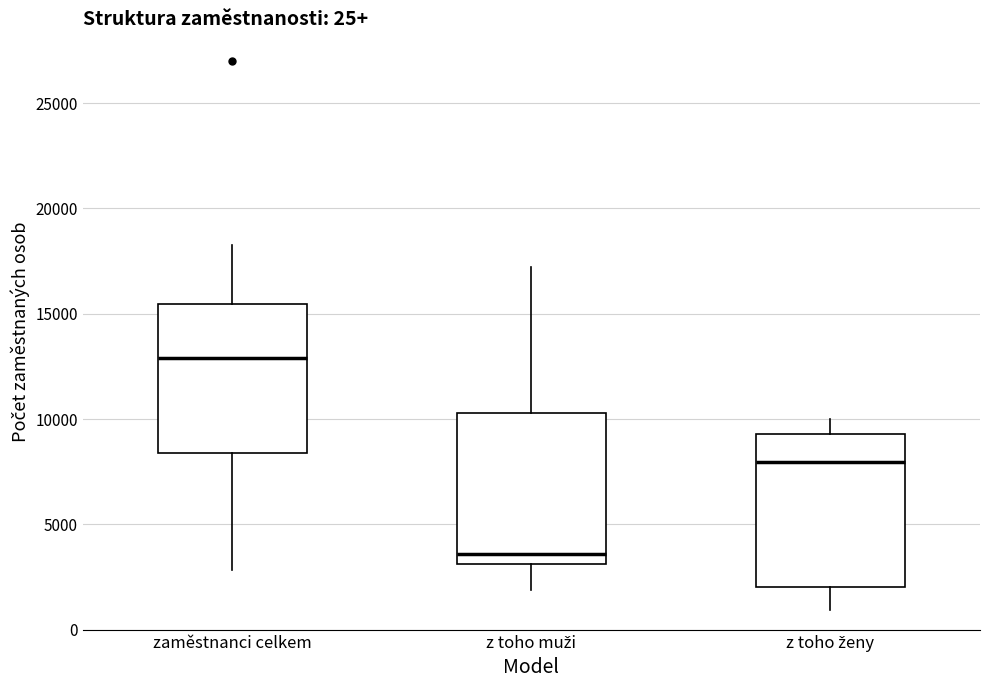

Which box has the lowest median line?

z toho muži